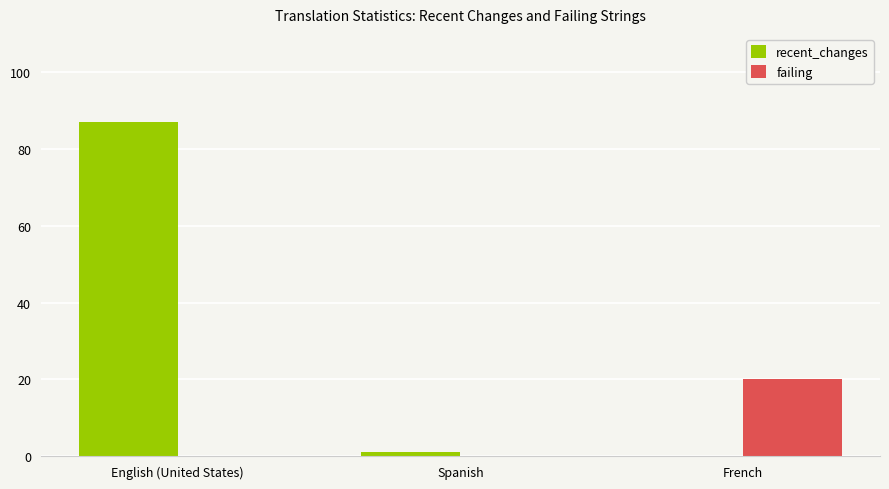

Which category has the highest value in the failing series?

French